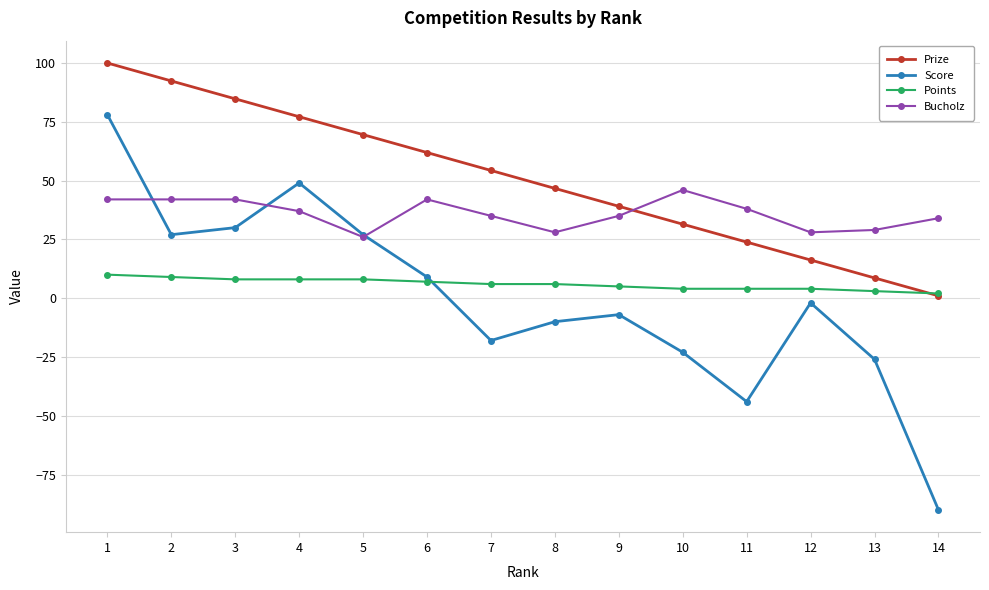

Reading left to right, list all the values displayed in this chart.

Prize: 1=100.0	2=92.4	3=84.8	4=77.2	5=69.5	6=61.9	7=54.3	8=46.7	9=39.1	10=31.5	11=23.9	12=16.2	13=8.6	14=1.0
Score: 1=78.0	2=27.0	3=30.0	4=49.0	5=27.0	6=9.0	7=-18.0	8=-10.0	9=-7.0	10=-23.0	11=-44.0	12=-2.0	13=-26.0	14=-90.0
Points: 1=10.0	2=9.0	3=8.0	4=8.0	5=8.0	6=7.0	7=6.0	8=6.0	9=5.0	10=4.0	11=4.0	12=4.0	13=3.0	14=2.0
Bucholz: 1=42.0	2=42.0	3=42.0	4=37.0	5=26.0	6=42.0	7=35.0	8=28.0	9=35.0	10=46.0	11=38.0	12=28.0	13=29.0	14=34.0